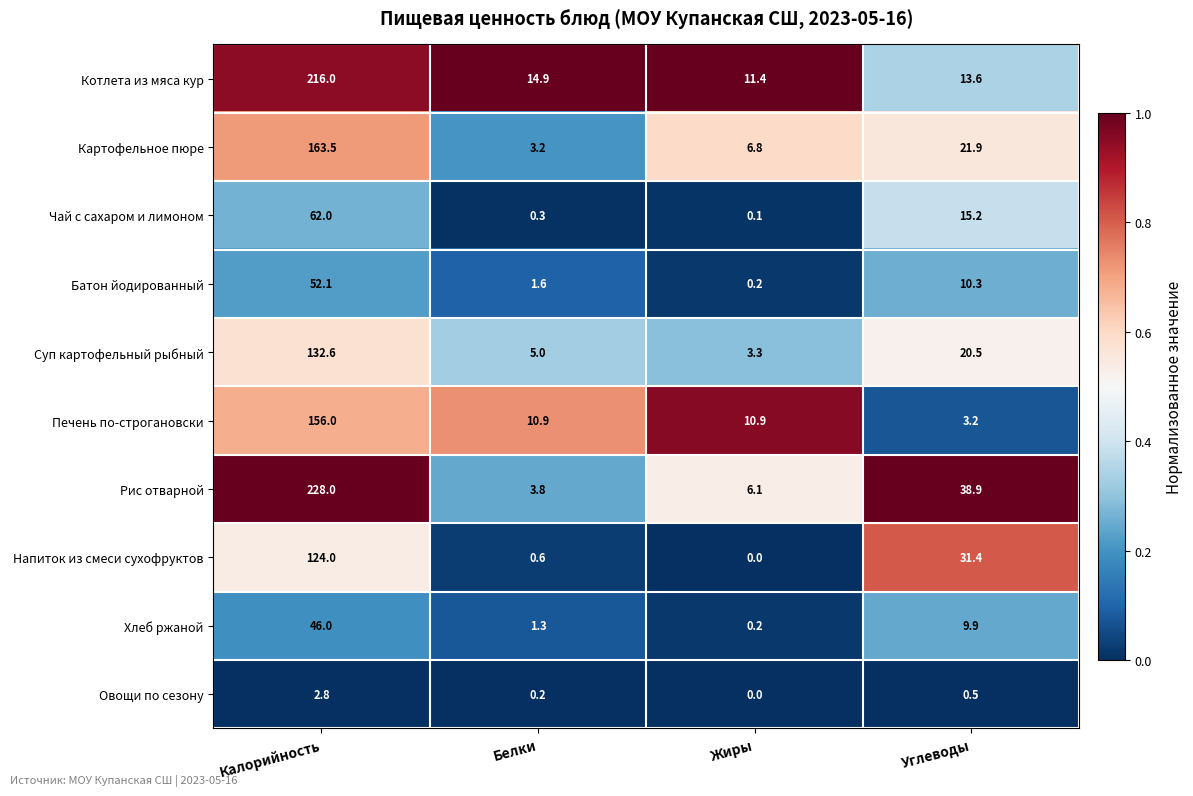

What is the difference between the maximum and second lowest values in the Напиток из смеси сухофруктов series?

123.4